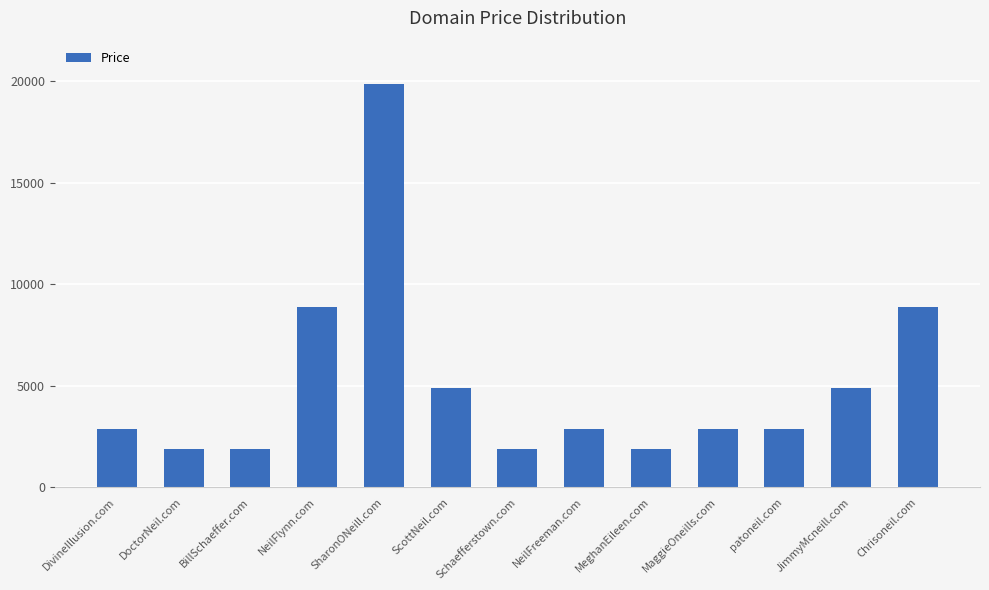

What is the maximum value shown in the chart?

19888